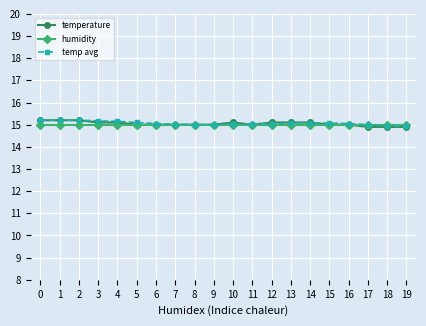

What is the minimum value shown in the chart?

14.9